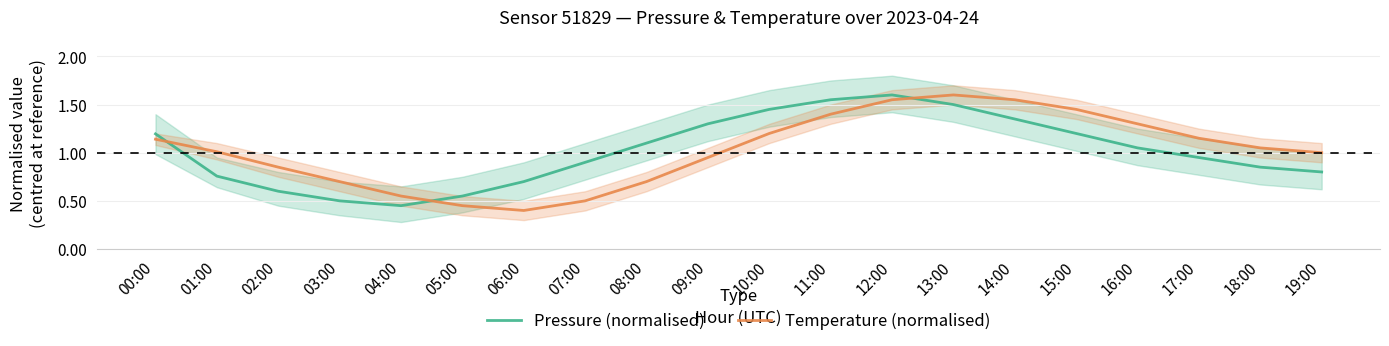

Where does the Temperature (normalised) series first go above 1?

00:00